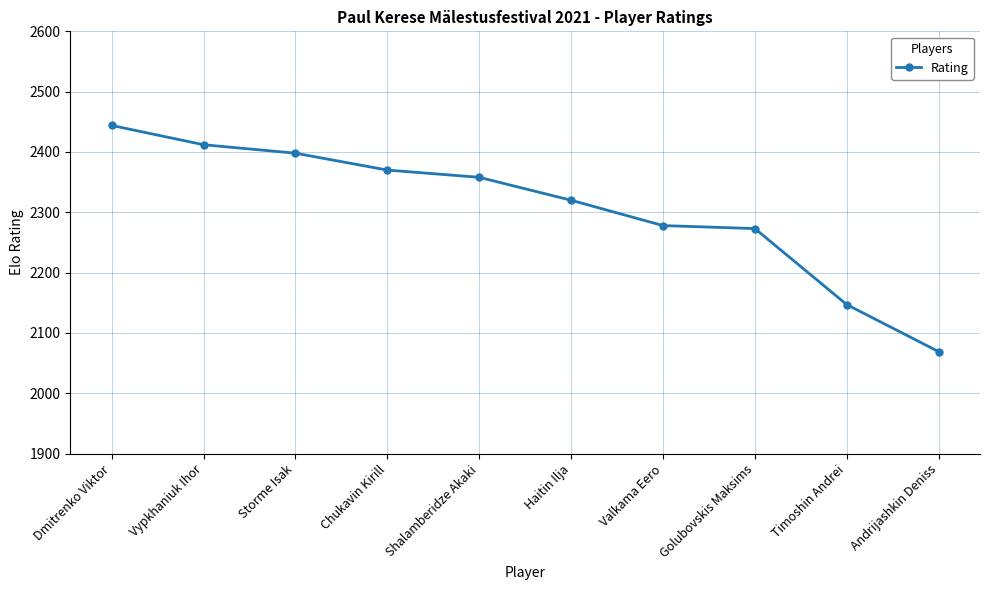

Reading left to right, transcribe all the data shown in this chart.

2444	2412	2398	2370	2358	2320	2278	2273	2147	2069